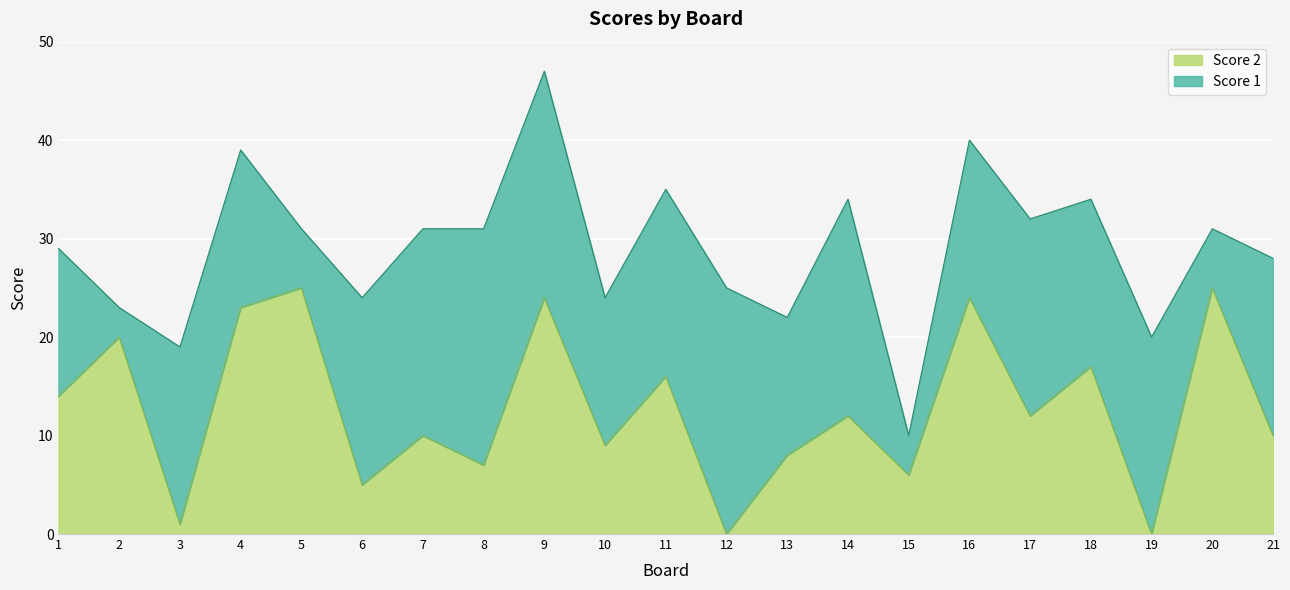

List the labels in order of value, largest first.

5, 20, 9, 16, 4, 2, 18, 11, 1, 14, 17, 7, 21, 10, 13, 8, 15, 6, 3, 12, 19